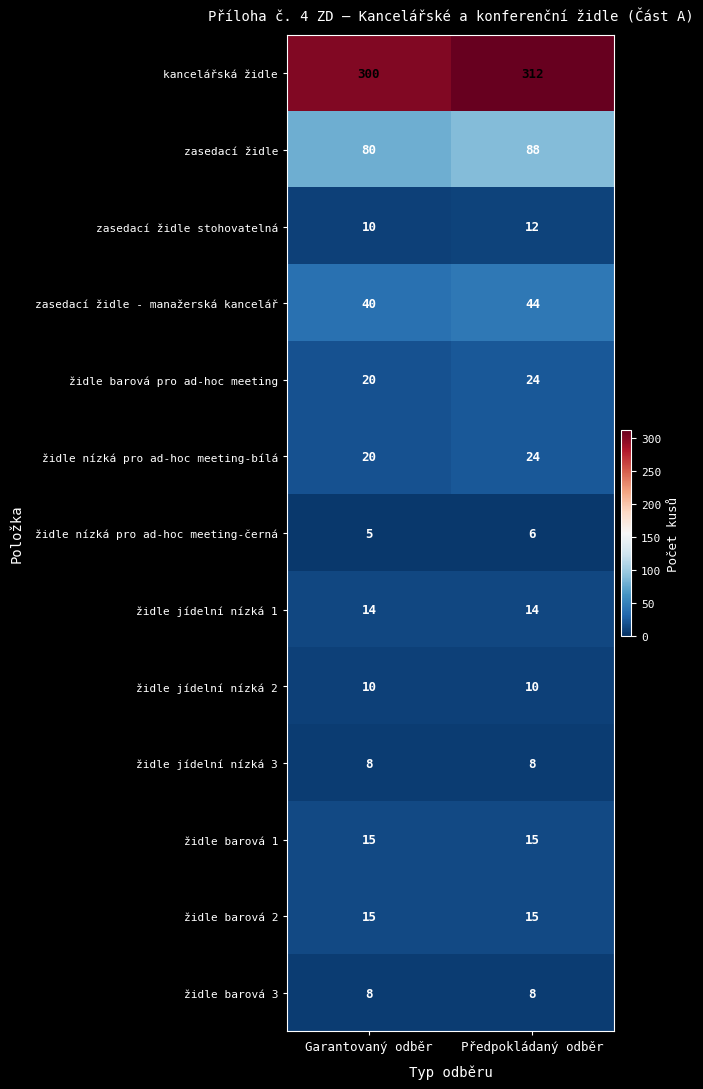

The value of zasedací židle stohovatelná at Garantovaný odběr is 10. True or false?

True